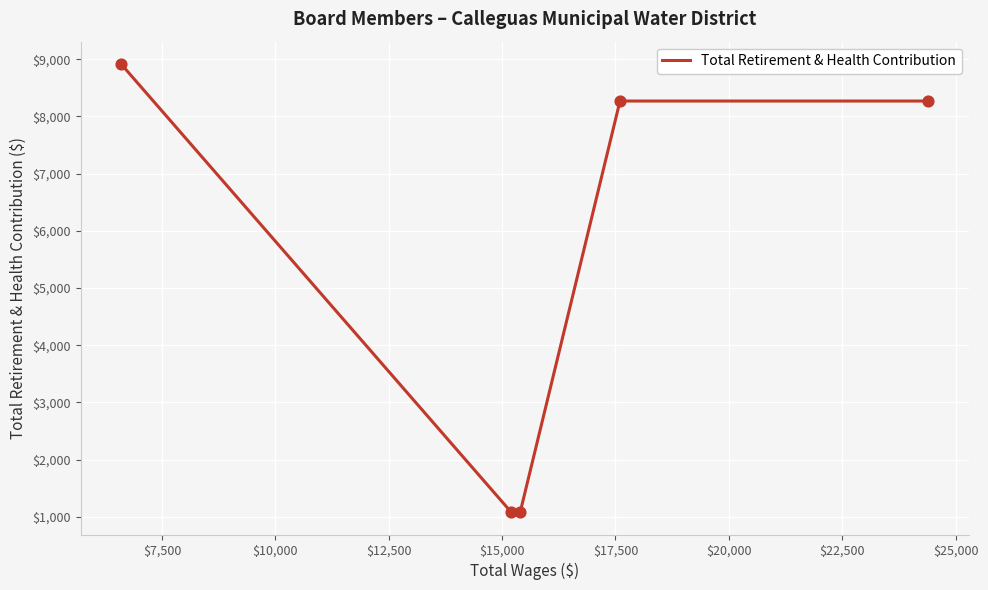

True or false: there are more than 2 points higher than both neighbors.

False